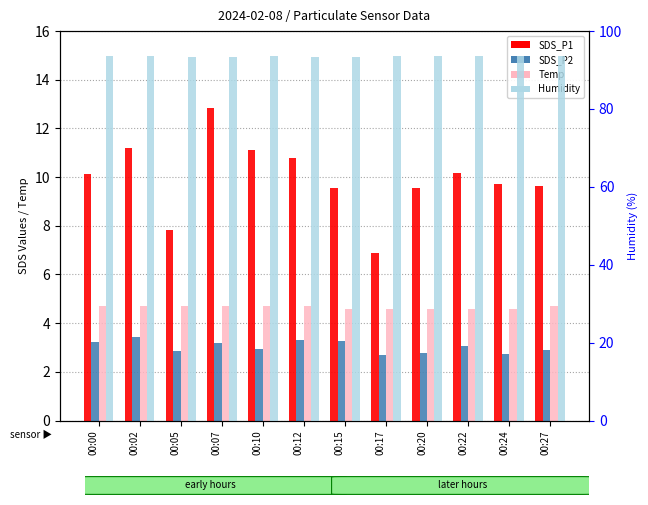

What is the sum of the SDS_P1 values at 00:17 and 00:07?

19.8